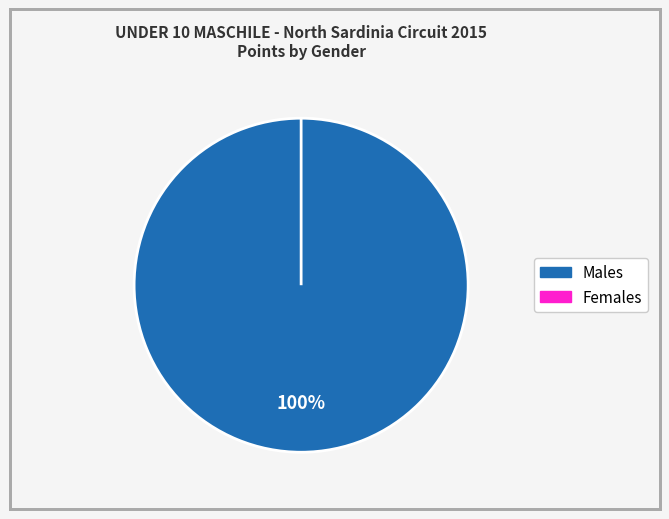

True or false: CIAFARDINI FRANCO accounts for 3% of the total.

True